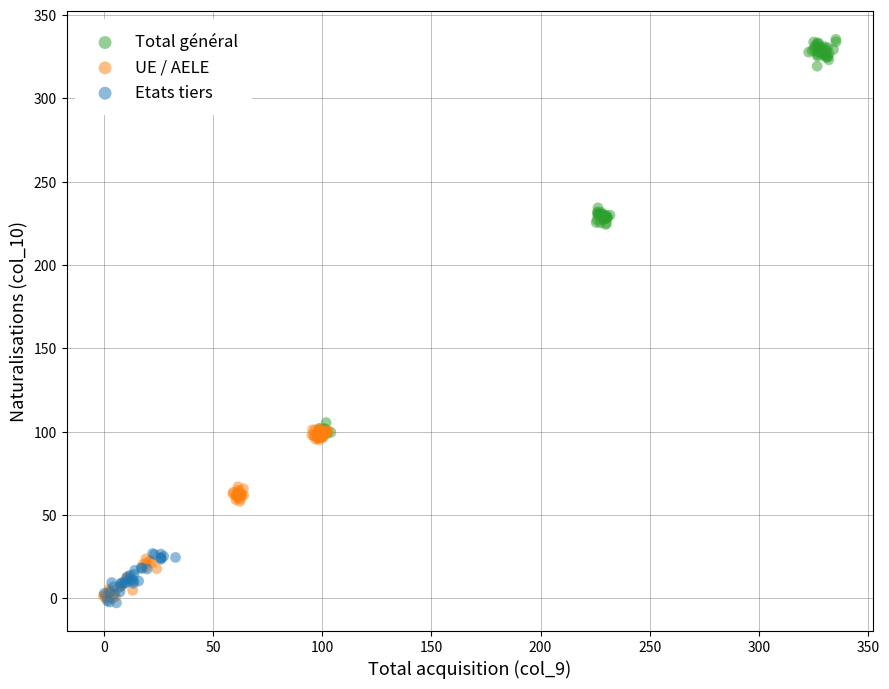

What are all the series names shown in the legend?

Total général, UE / AELE, Etats tiers